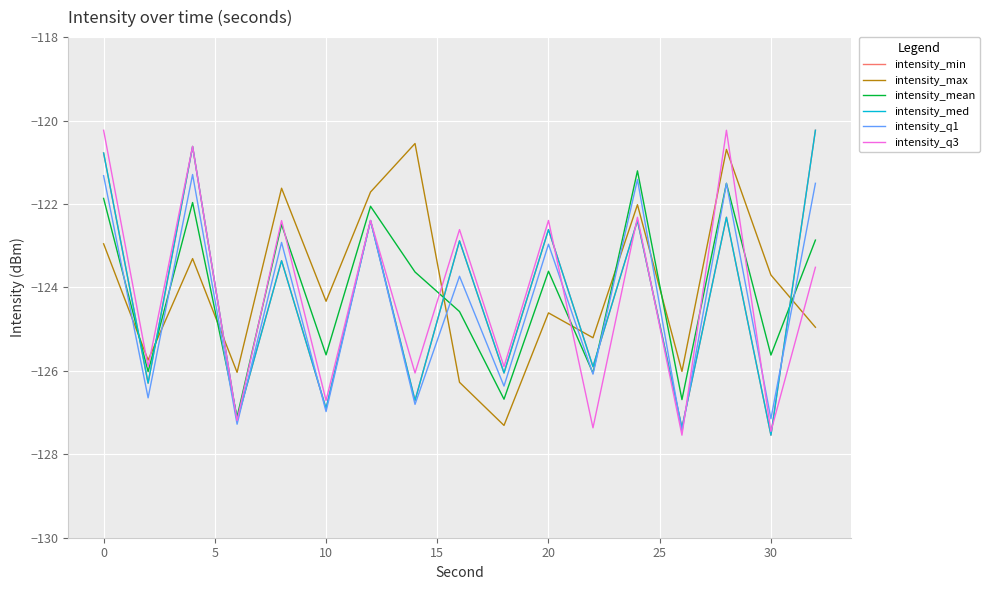

Is this an area chart (filled region under the line)?

No